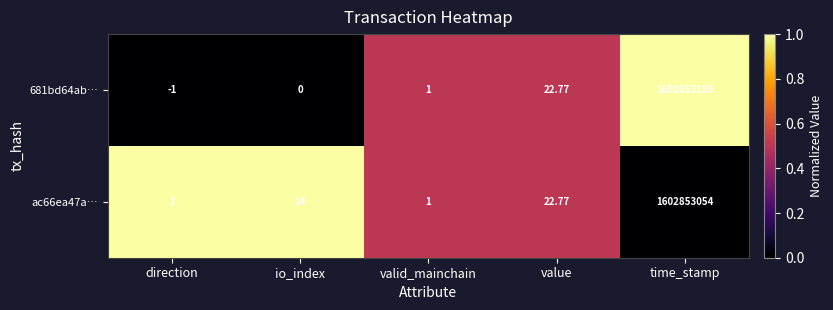

At which label is ac66ea47a… closest to 801426527?

value